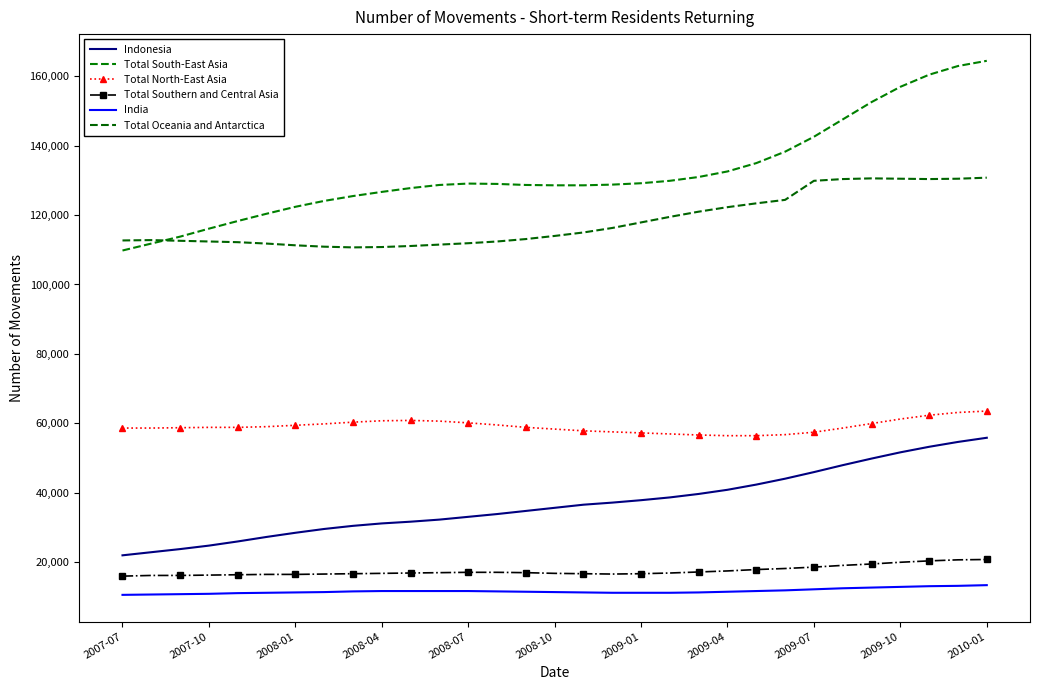

Is this an area chart (filled region under the line)?

No